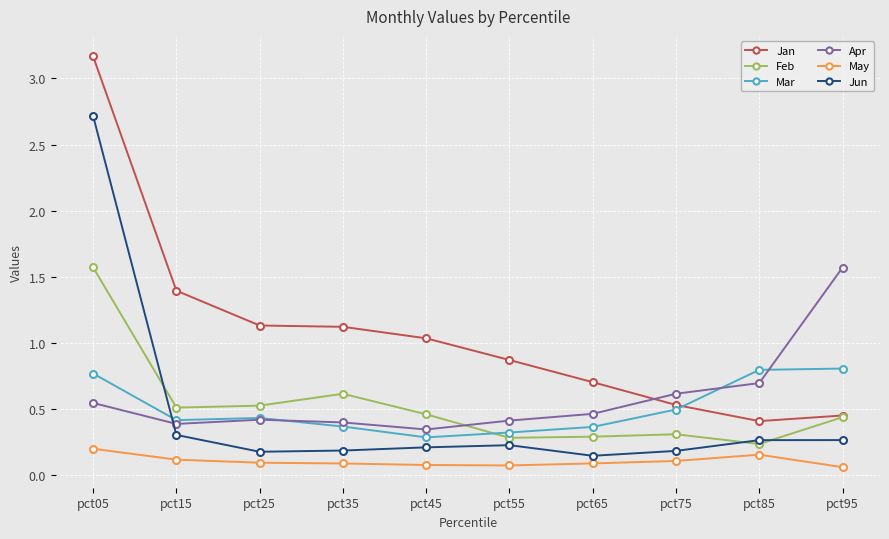

How many lines are shown in the chart?

6